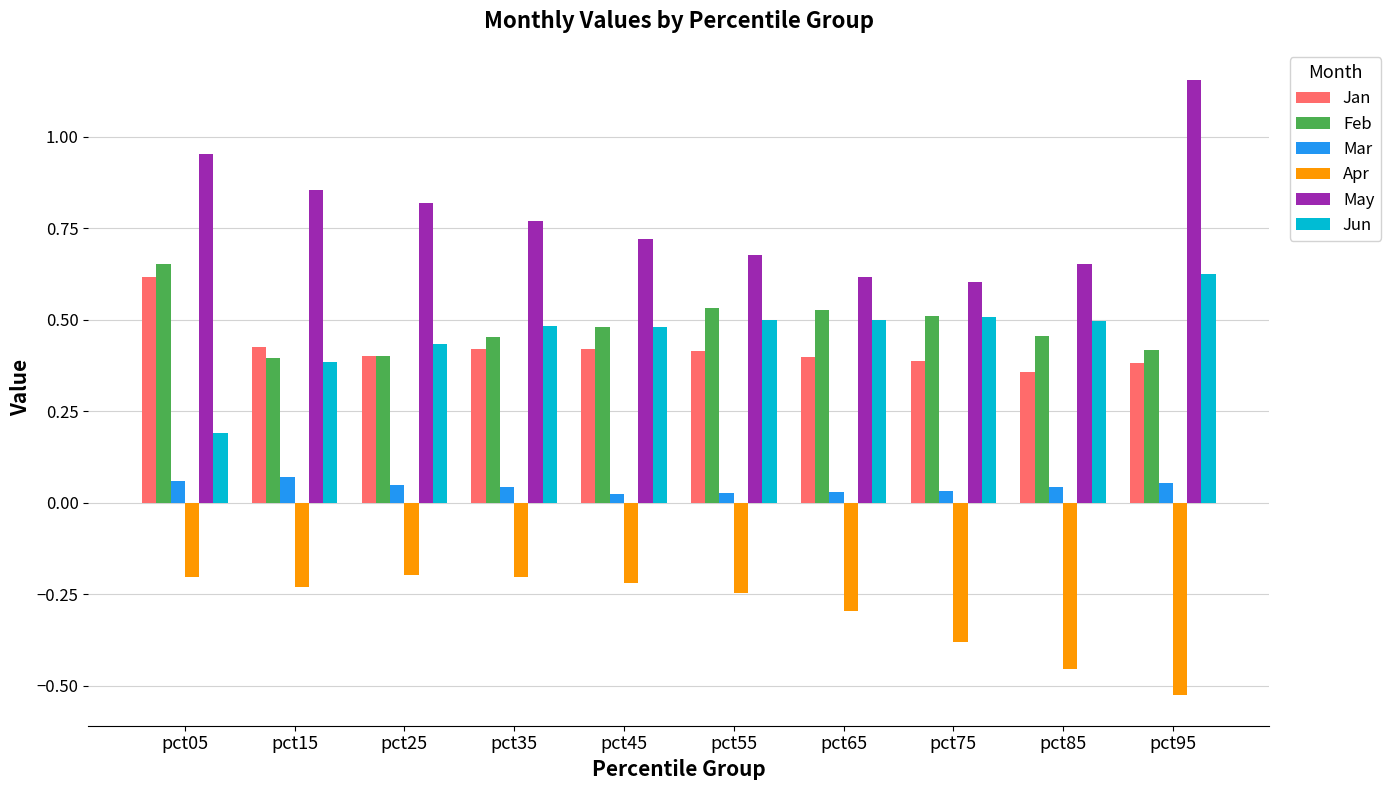

How many Feb values are between 0 and 1?

10